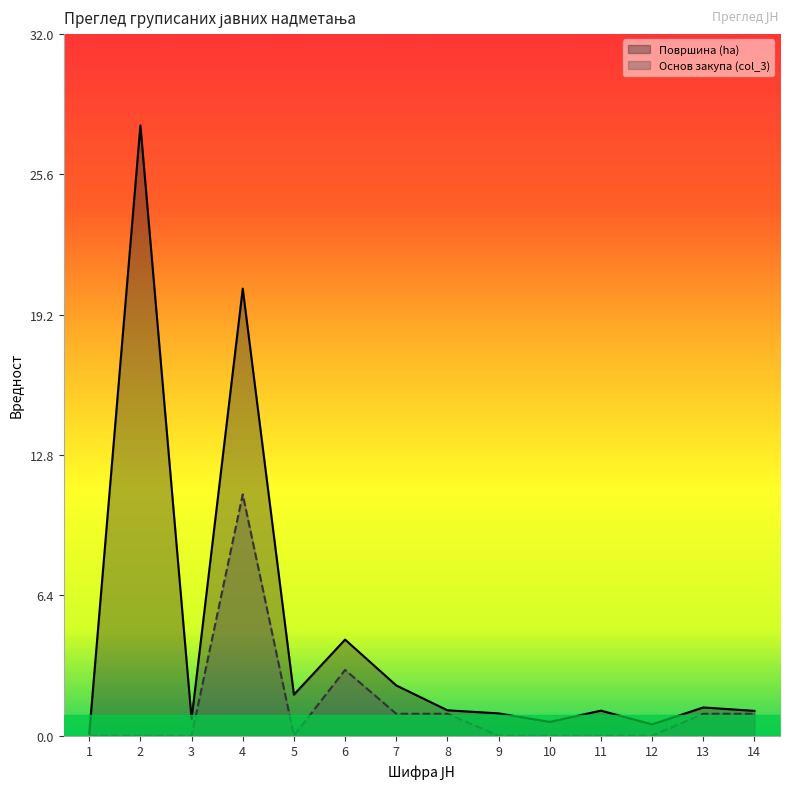

What is the difference between the Површина (ha) values at 14 and 12?

0.6